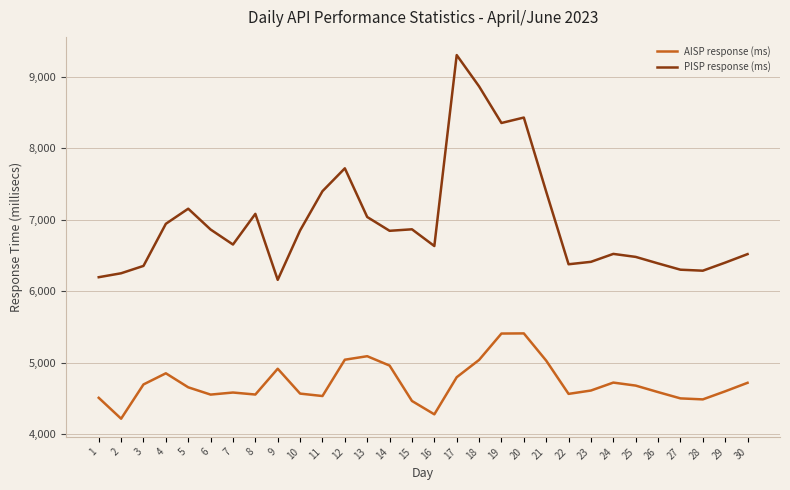

At 22, list the series in order from smallest to largest.

AISP response (ms), PISP response (ms)